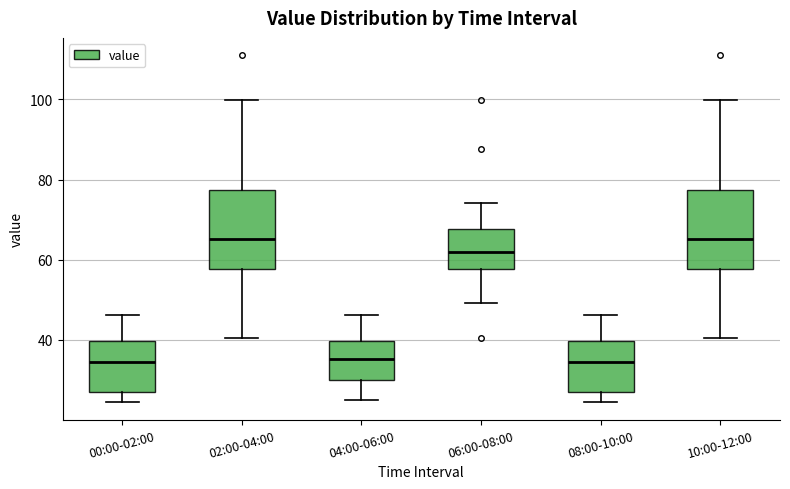

Reading left to right, transcribe this box plot: for each box, give where its median line is, the range the box spans, and where its two whiskers end, as read against the y-axis. The values are not printed on the chart, so give them approximately, as read against the axis.

00:00-02:00: median 34, box 28 to 40, whiskers 24 to 46
02:00-04:00: median 66, box 58 to 78, whiskers 40 to 100
04:00-06:00: median 36, box 30 to 40, whiskers 24 to 46
06:00-08:00: median 62, box 58 to 68, whiskers 50 to 74
08:00-10:00: median 34, box 28 to 40, whiskers 24 to 46
10:00-12:00: median 66, box 58 to 78, whiskers 40 to 100